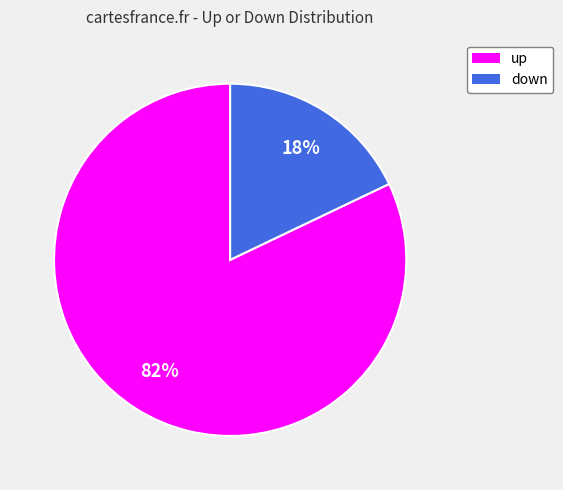

What is the smallest slice in the pie chart?

down